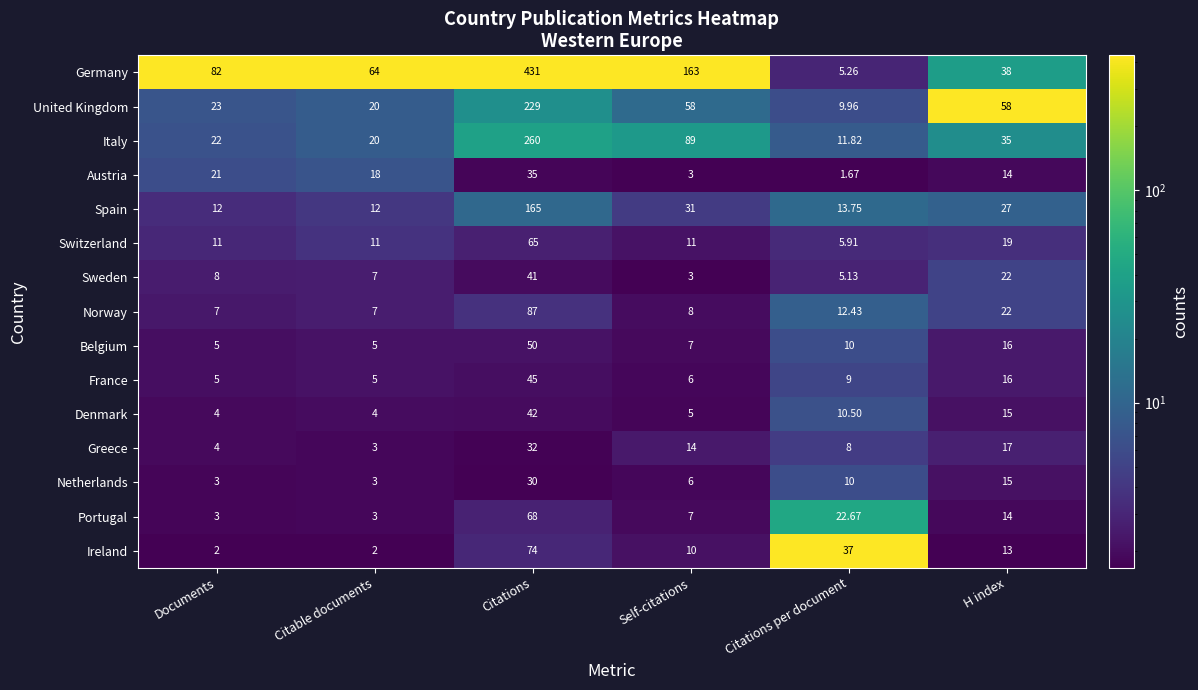

Between Self-citations and Citations per document, which series saw the biggest shift?

Germany